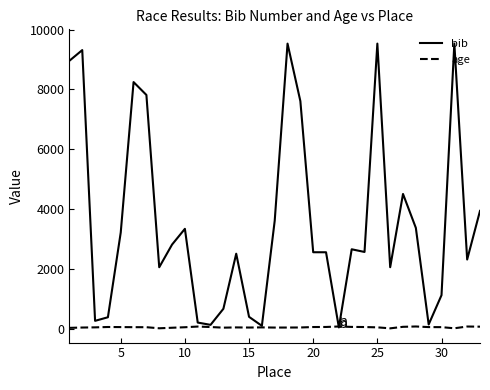

Which series has the largest total across all categories?

bib